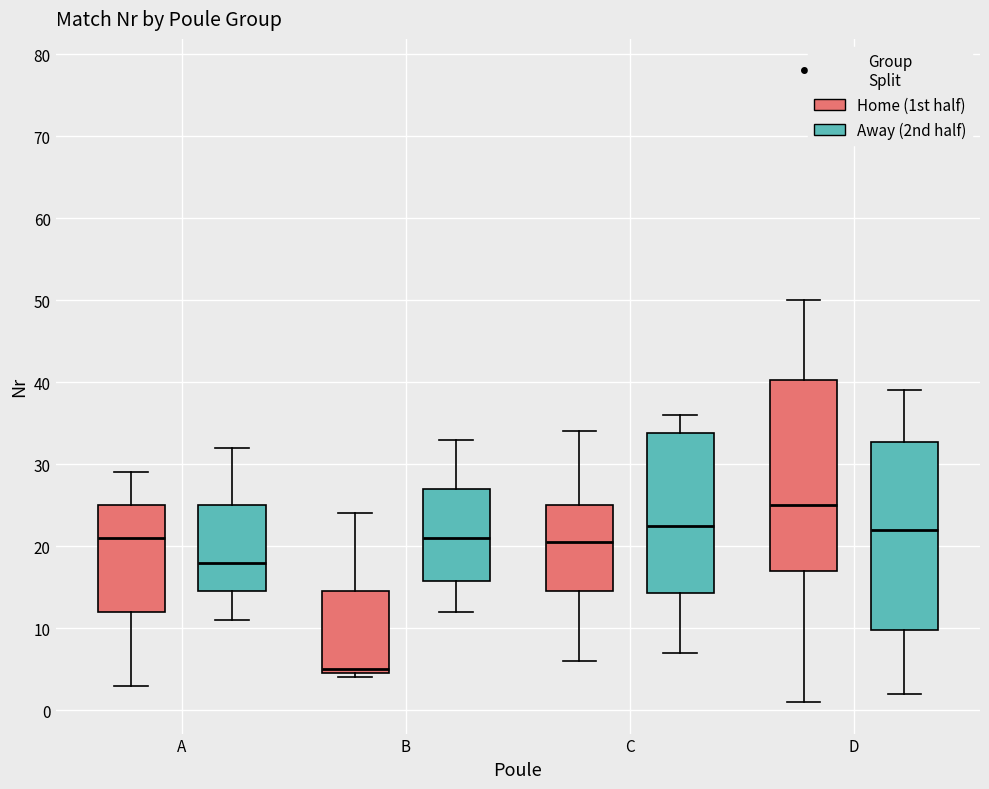

Reading left to right, read every box against the y-axis: the position of its median line, the range the box covers, and the ends of its whiskers. The values are not printed on the chart, so give them approximately, as read against the axis.

A (Home (1st half)): median 21, box 12 to 25, whiskers 3 to 29
A (Away (2nd half)): median 18, box 15 to 25, whiskers 11 to 32
B (Home (1st half)): median 5 (just above the box's lower edge), box 5 to 15, whiskers 4 to 24
B (Away (2nd half)): median 21, box 16 to 27, whiskers 12 to 33
C (Home (1st half)): median 21, box 15 to 25, whiskers 6 to 34
C (Away (2nd half)): median 23, box 14 to 34, whiskers 7 to 36
D (Home (1st half)): median 25, box 17 to 40, whiskers 1 to 50
D (Away (2nd half)): median 22, box 10 to 33, whiskers 2 to 39